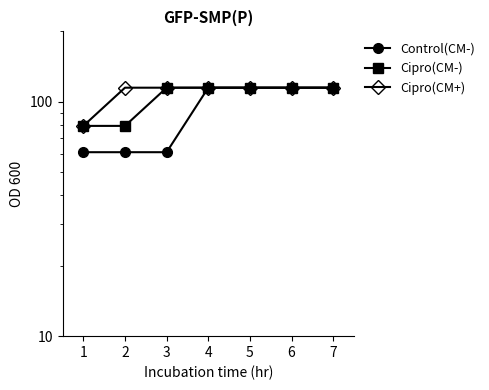

Does the chart have visible grid lines?

No